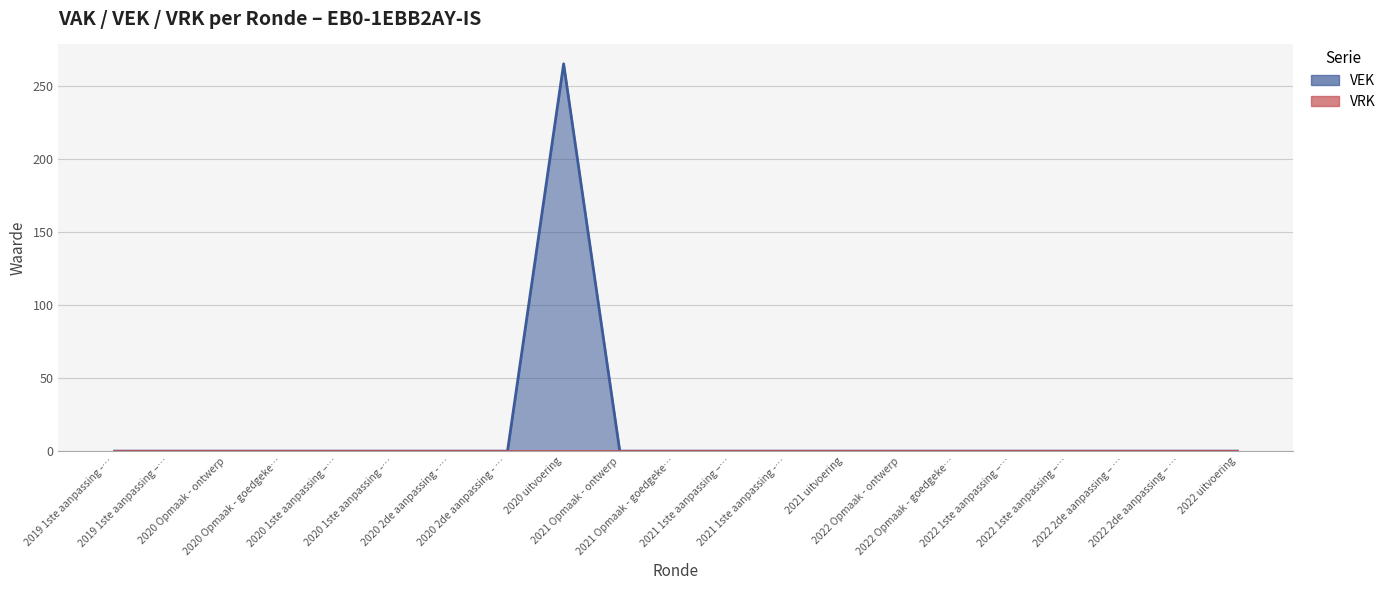

List the labels in order of value, largest first.

2020 uitvoering, 2019 1ste aanpassing -…, 2019 1ste aanpassing –…, 2020 Opmaak - ontwerp, 2020 Opmaak - goedgeke…, 2020 1ste aanpassing –…, 2020 1ste aanpassing -…, 2020 2de aanpassing - …, 2020 2de aanpassing - …, 2021 Opmaak - ontwerp, 2021 Opmaak - goedgeke…, 2021 1ste aanpassing –…, 2021 1ste aanpassing -…, 2021 uitvoering, 2022 Opmaak - ontwerp, 2022 Opmaak - goedgeke…, 2022 1ste aanpassing –…, 2022 1ste aanpassing –…, 2022 2de aanpassing – …, 2022 2de aanpassing – …, 2022 uitvoering